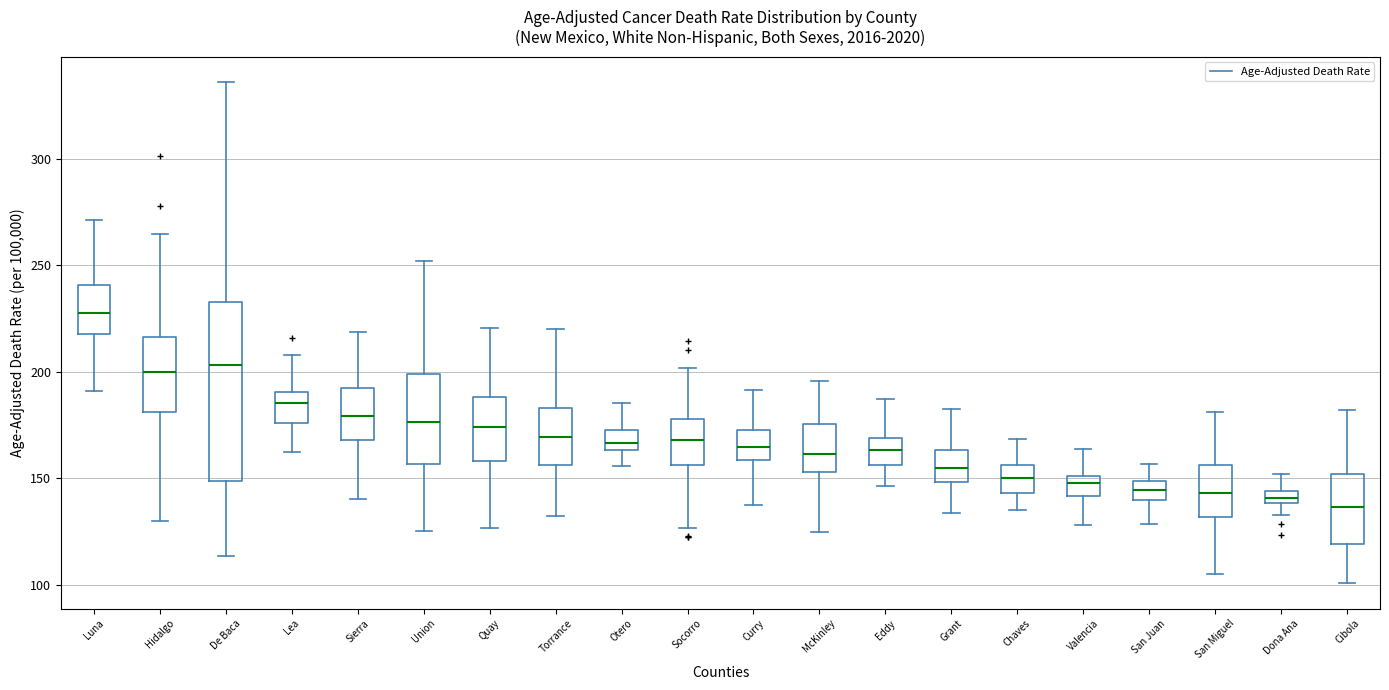

Which box has the highest median line?

Luna